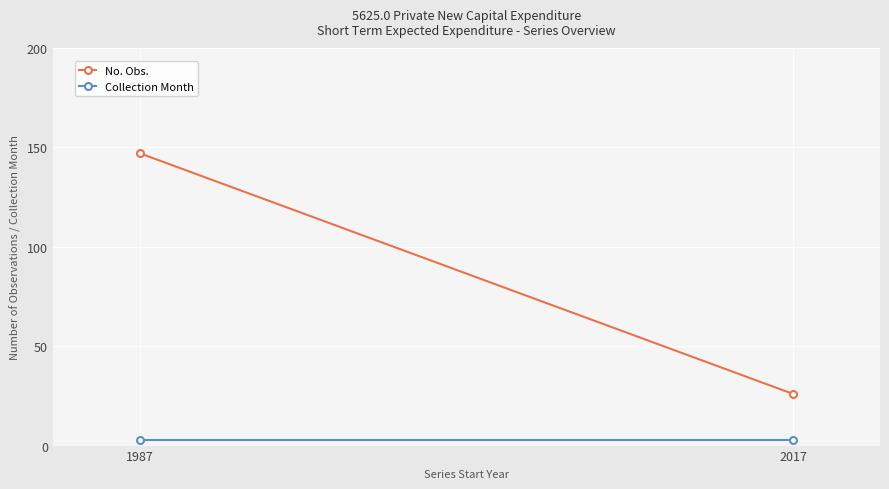

Is it true that No. Obs. equals 147 at 1987?

True